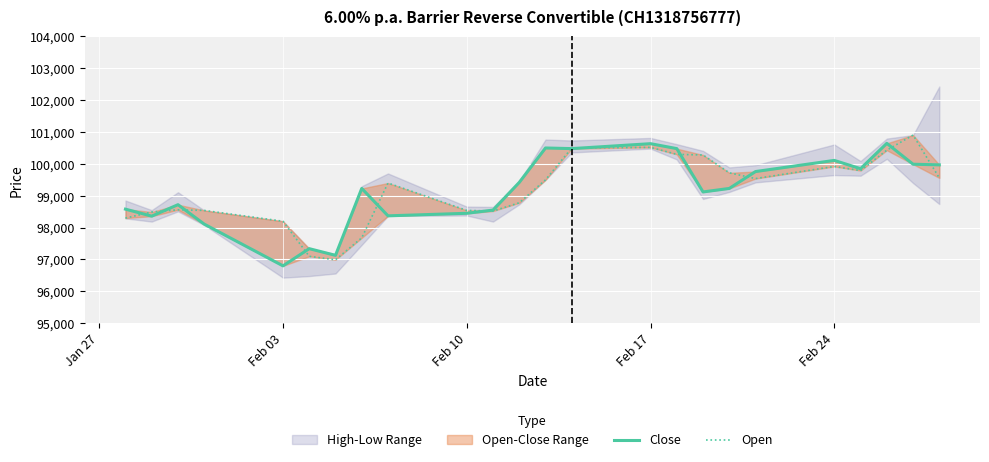

Which series has the largest total across all categories?

Open